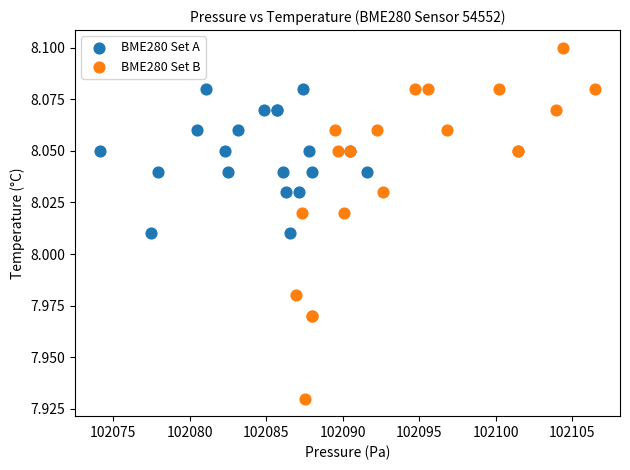

Which series contains the lowest Y value?

BME280 Set B